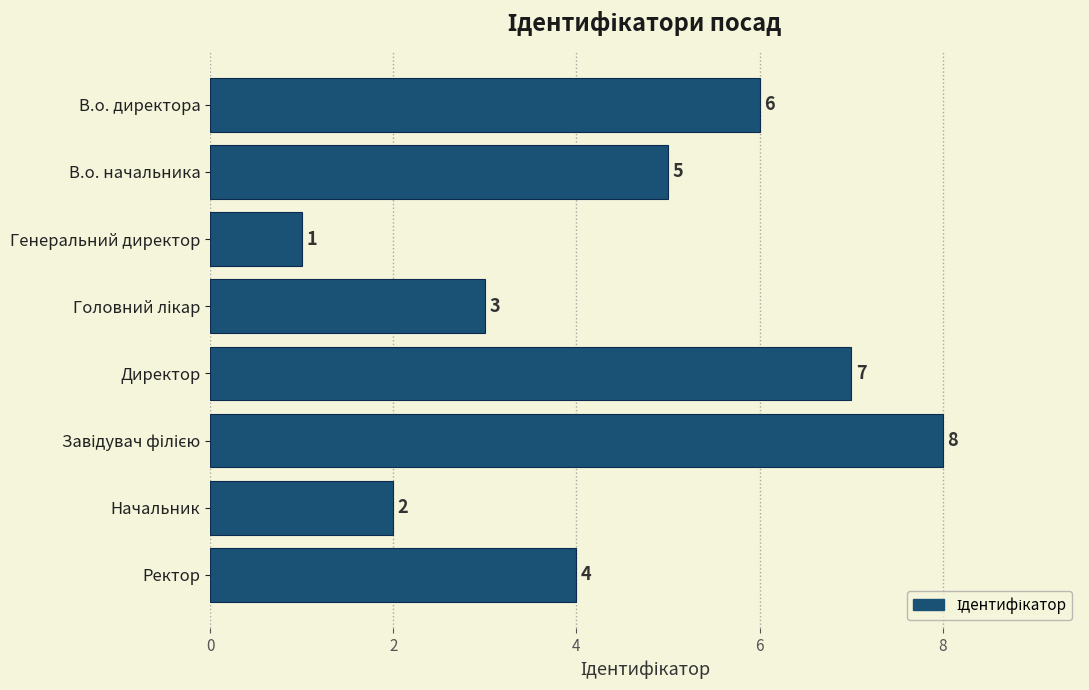

What is the difference between the maximum and minimum values?

7